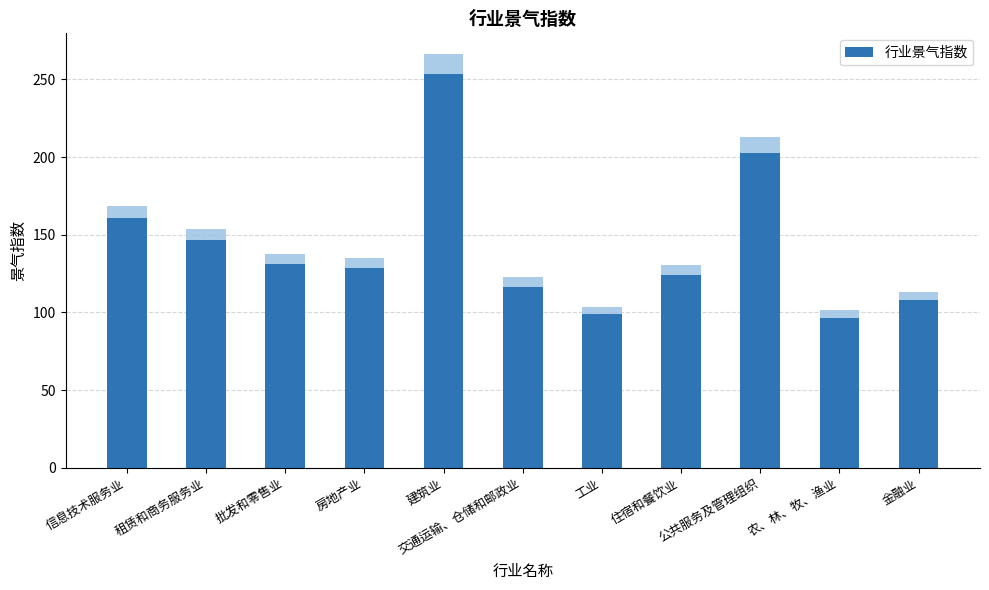

Reading left to right, list all the values displayed in this chart.

信息技术服务业=160.7	租赁和商务服务业=146.7	批发和零售业=131.0	房地产业=128.7	建筑业=253.7	交通运输、仓储和邮政业=116.7	工业=98.8	住宿和餐饮业=124.1	公共服务及管理组织=202.7	农、林、牧、渔业=96.6	金融业=107.7